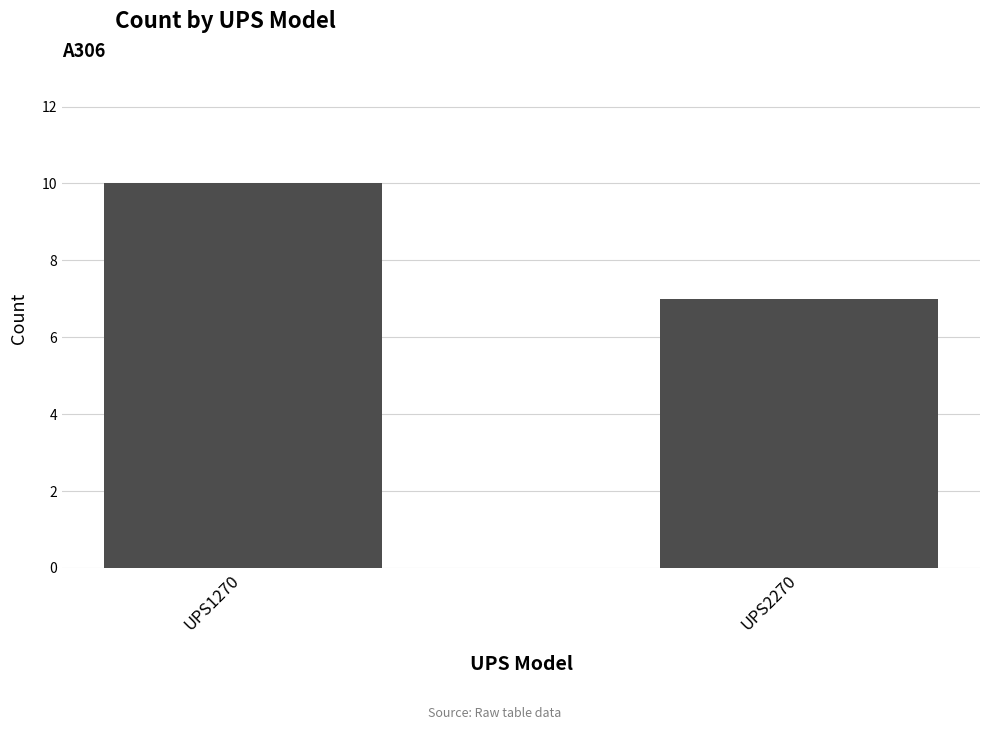

What is the change in value from UPS1270 to UPS2270?

-3